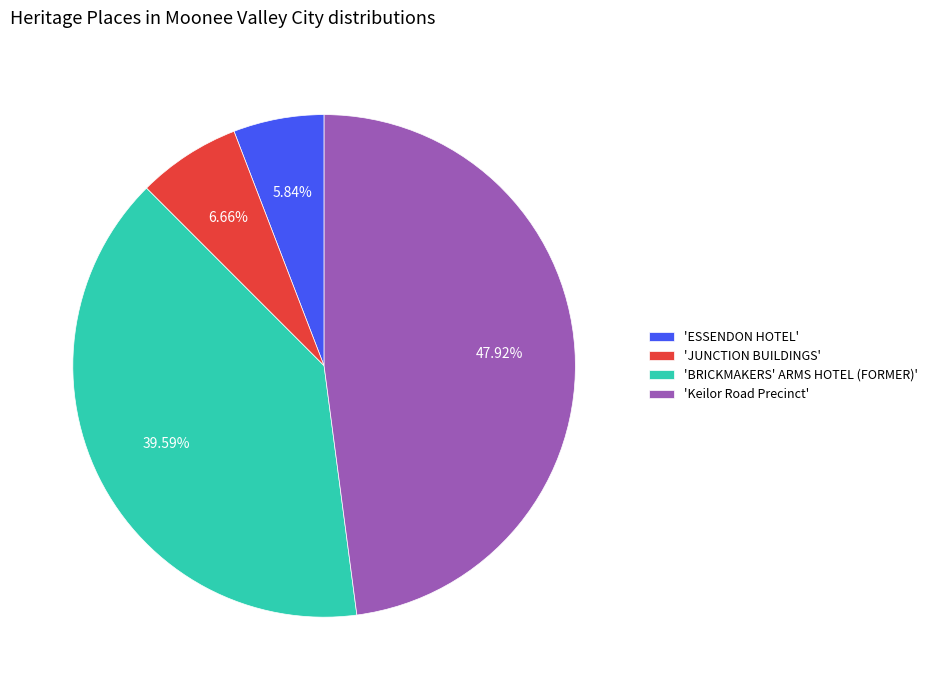

How many slices are in this pie chart?

4